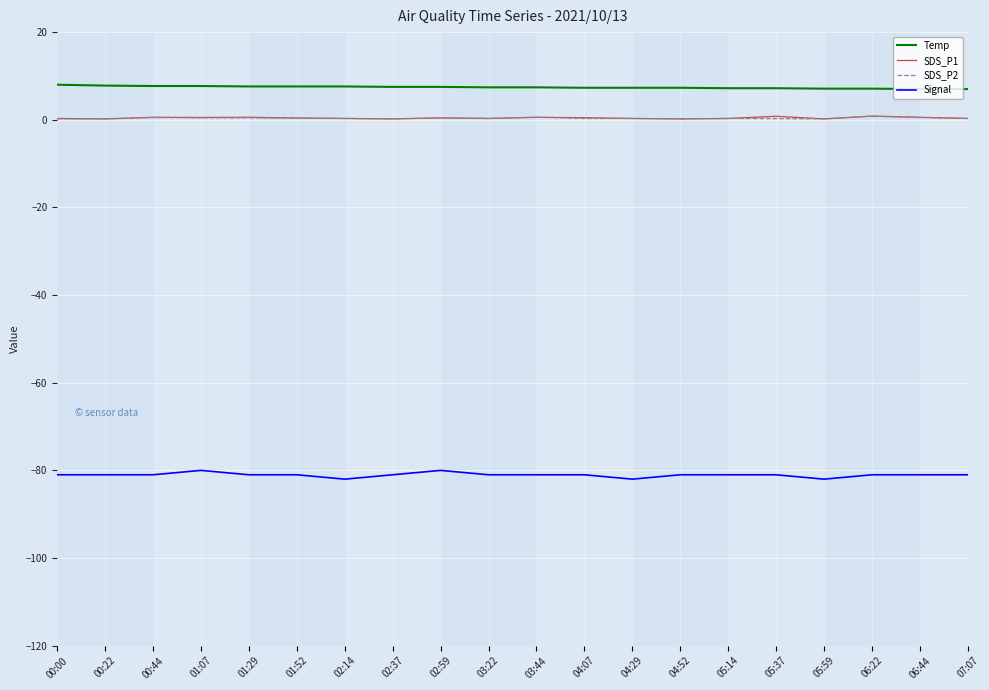

True or false: SDS_P2 has a value of 0.4 at 02:59.

True